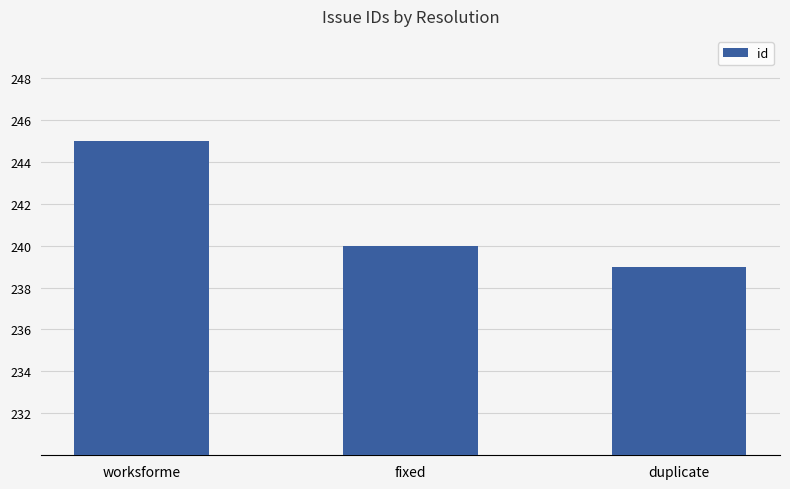

How many bars are there in total?

3